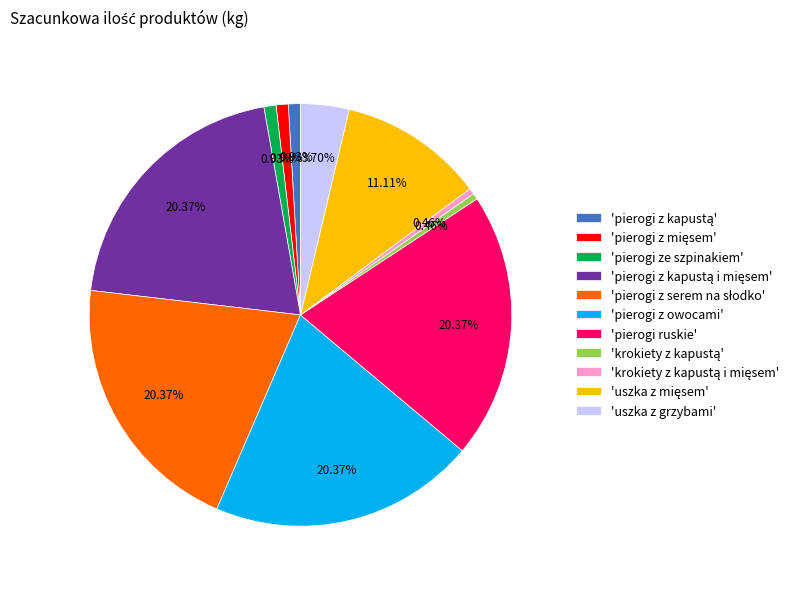

Combined, do 'pierogi ruskie' and 'pierogi z owocami' account for over 50%?

No